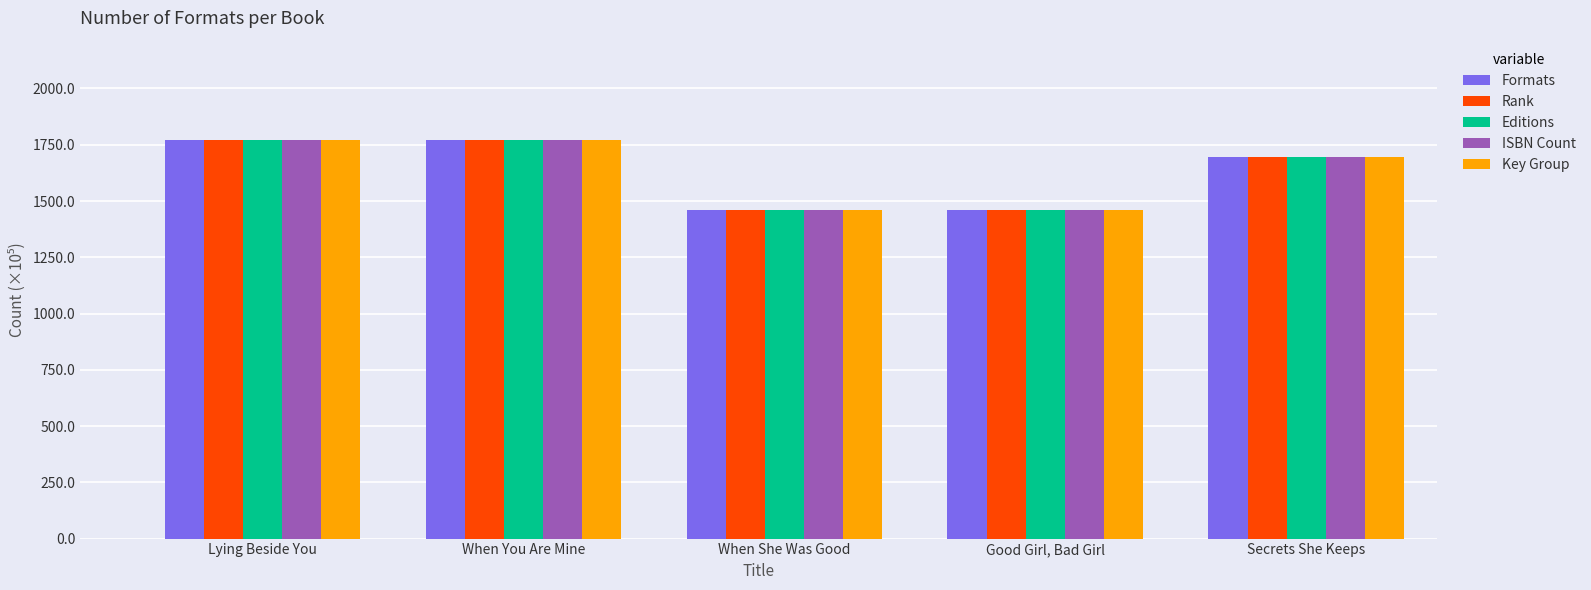

What is the label of the 3rd bar from the left?

When She Was Good